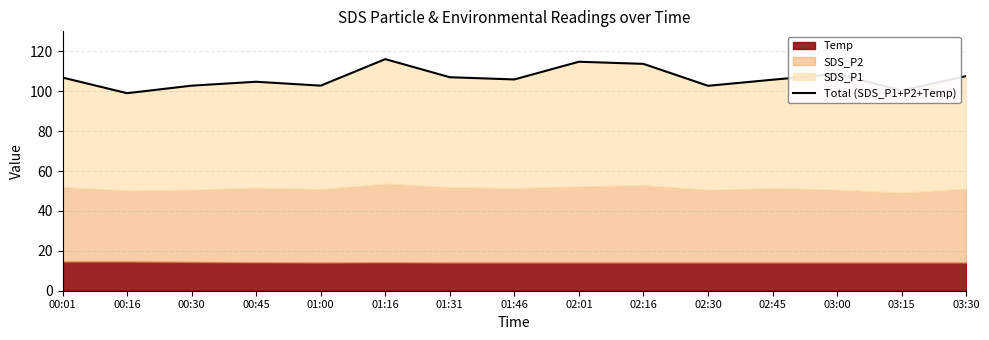

What position from the left is 01:31?

7